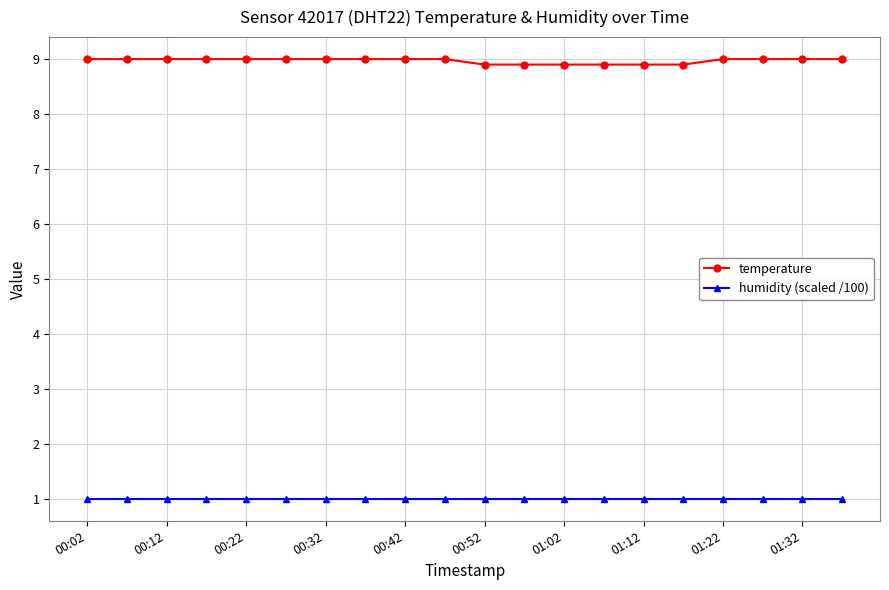

Which series has the largest total across all categories?

temperature